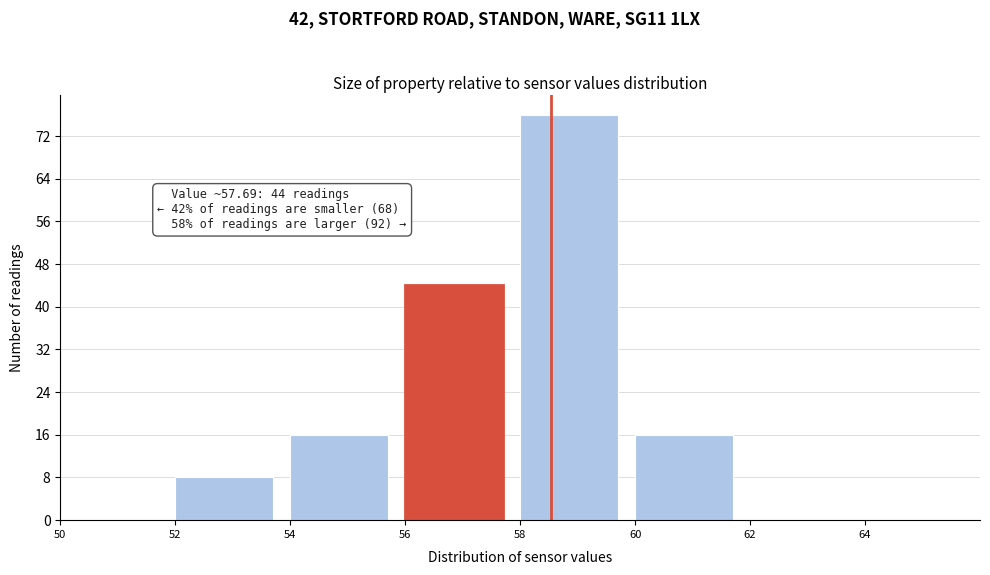

Which range on the x-axis has the tallest bar?

58 to 60